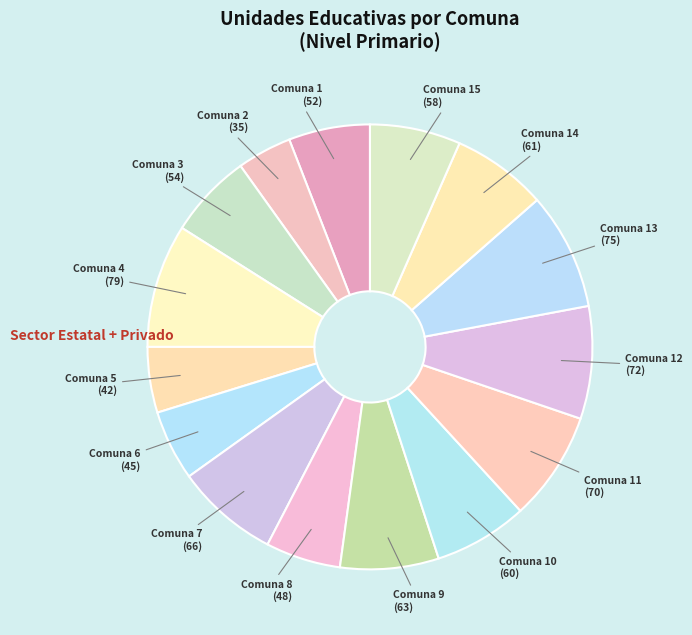

To the nearest percent, what is the difference between the largest and smallest slice percentages?

5%